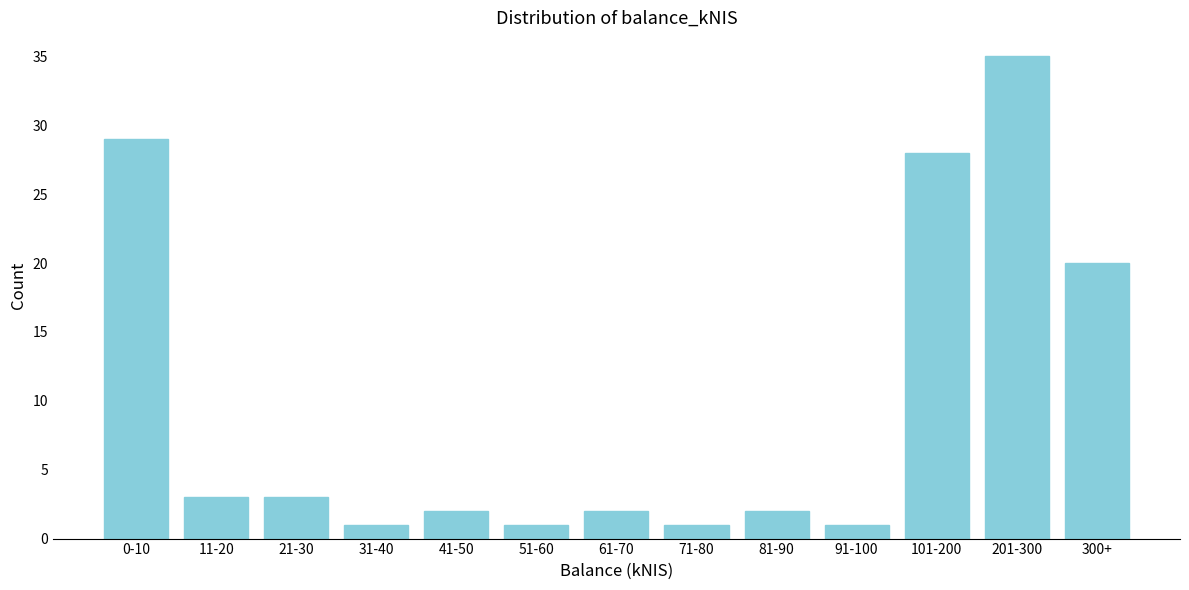

Reading left to right, what are all the values shown in this chart?

0-10=29	11-20=3	21-30=3	31-40=1	41-50=2	51-60=1	61-70=2	71-80=1	81-90=2	91-100=1	101-200=28	201-300=35	300+=20